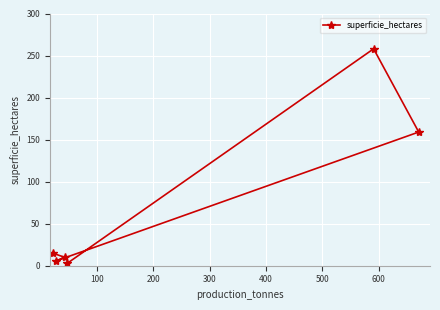

What is the greatest value displayed?

258.0